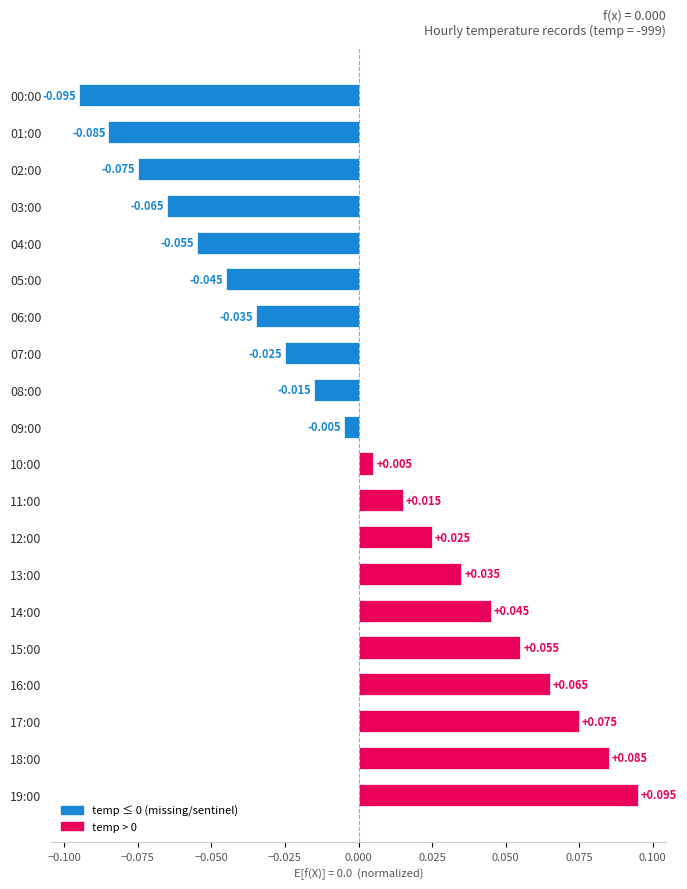

How many values exceed 0?

10